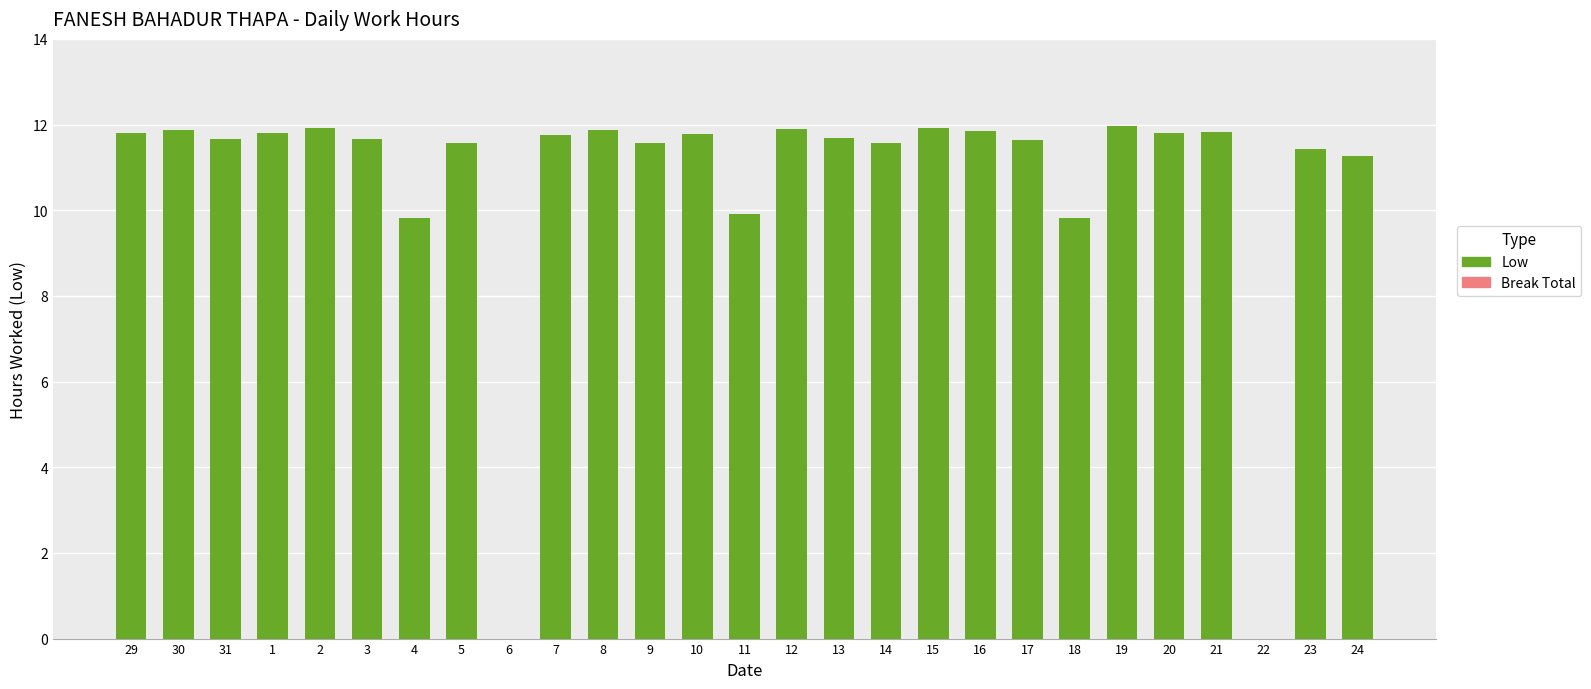

At which label does the data first exceed 11?

29